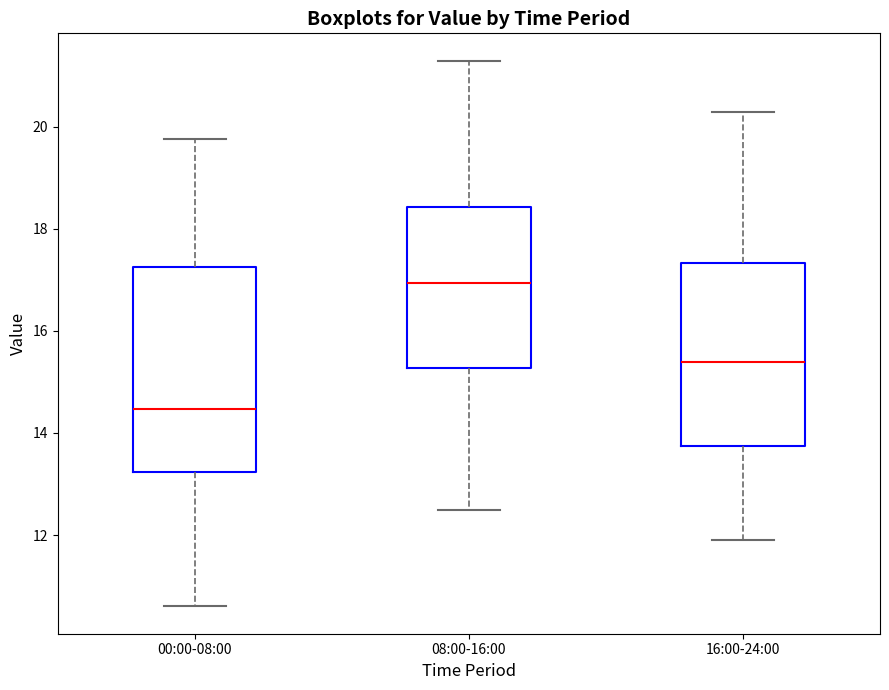

Where is the lower edge of the box for 16:00-24:00 on the y-axis? The values are not printed on the chart, so give them approximately, as read against the axis.

13.8